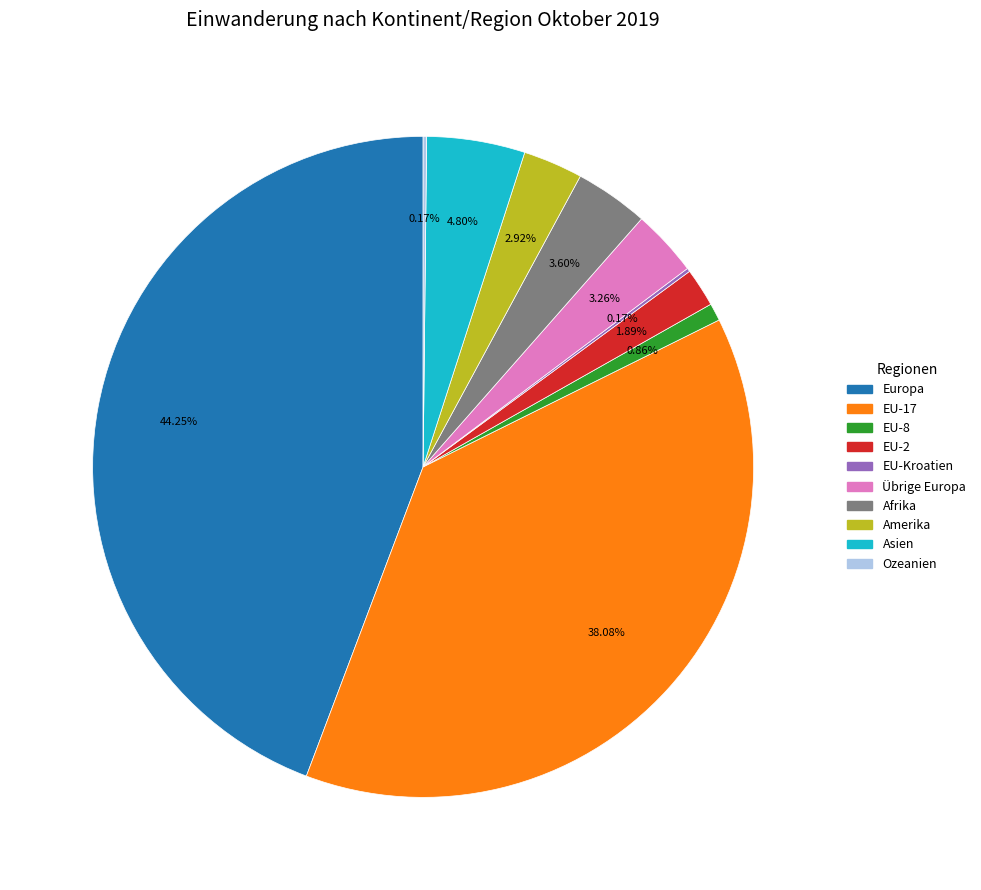

Is there any slice that represents more than half of the pie?

No